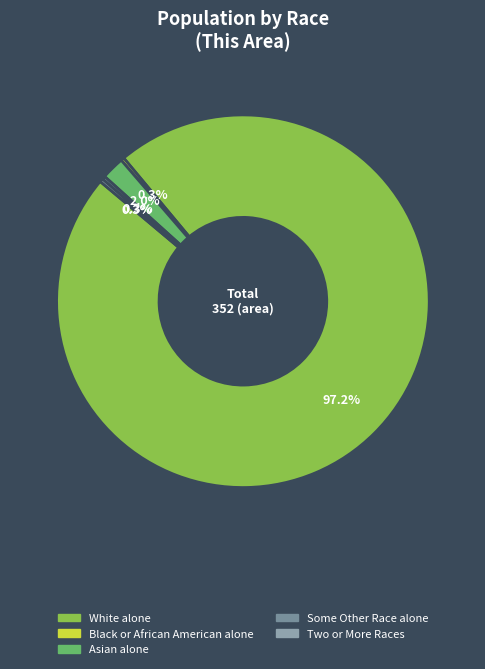

How many segments does this pie chart have?

5